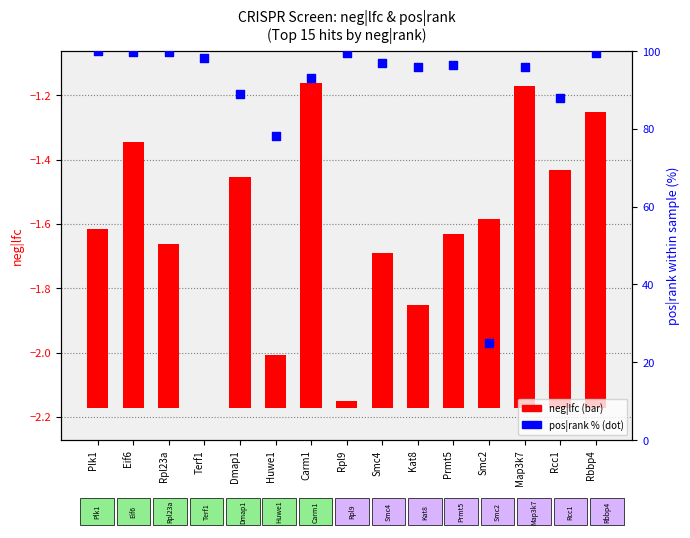

At how many categories does at least one series exceed 13?

15